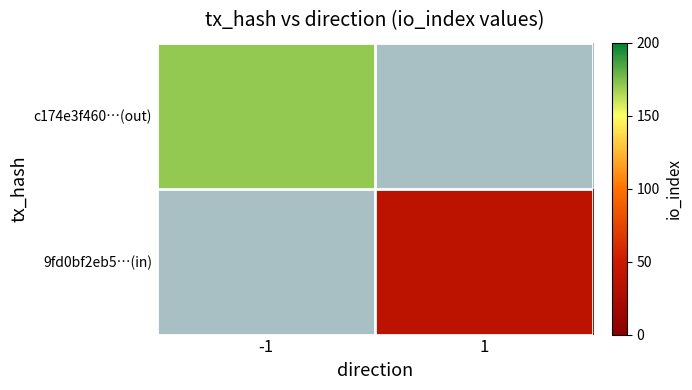

List the labels in order of c174e3f460…(out) value, largest first.

-1, 1